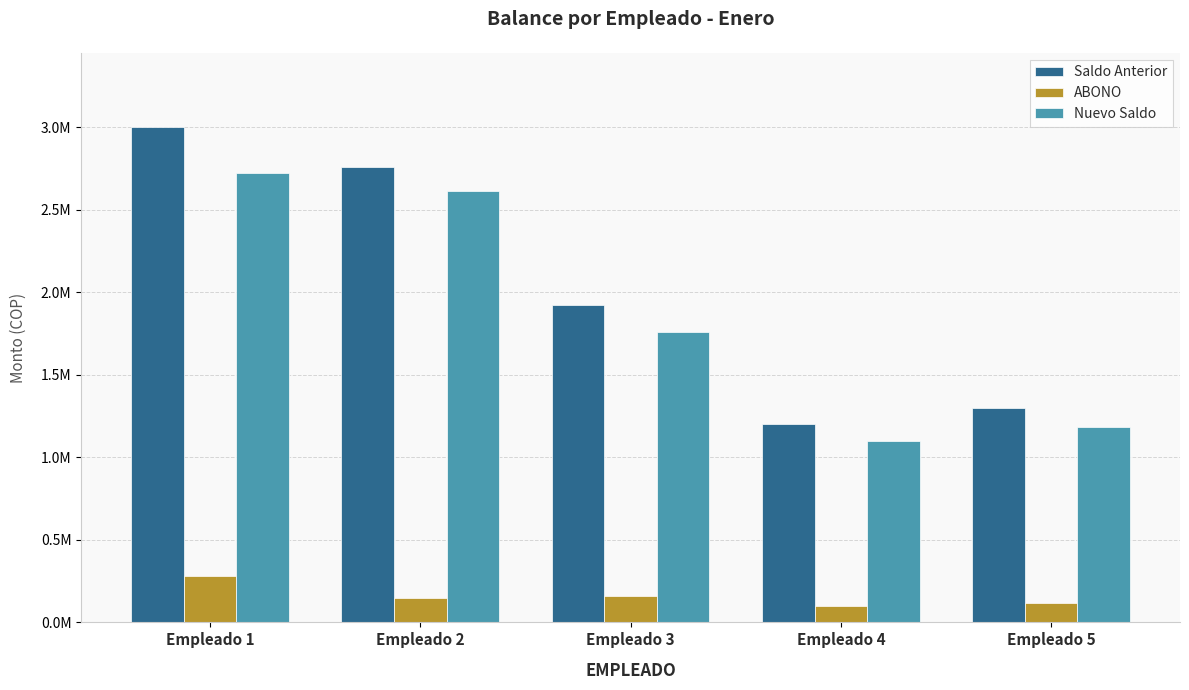

At which label is Nuevo Saldo closest to 1910000?

Empleado 3